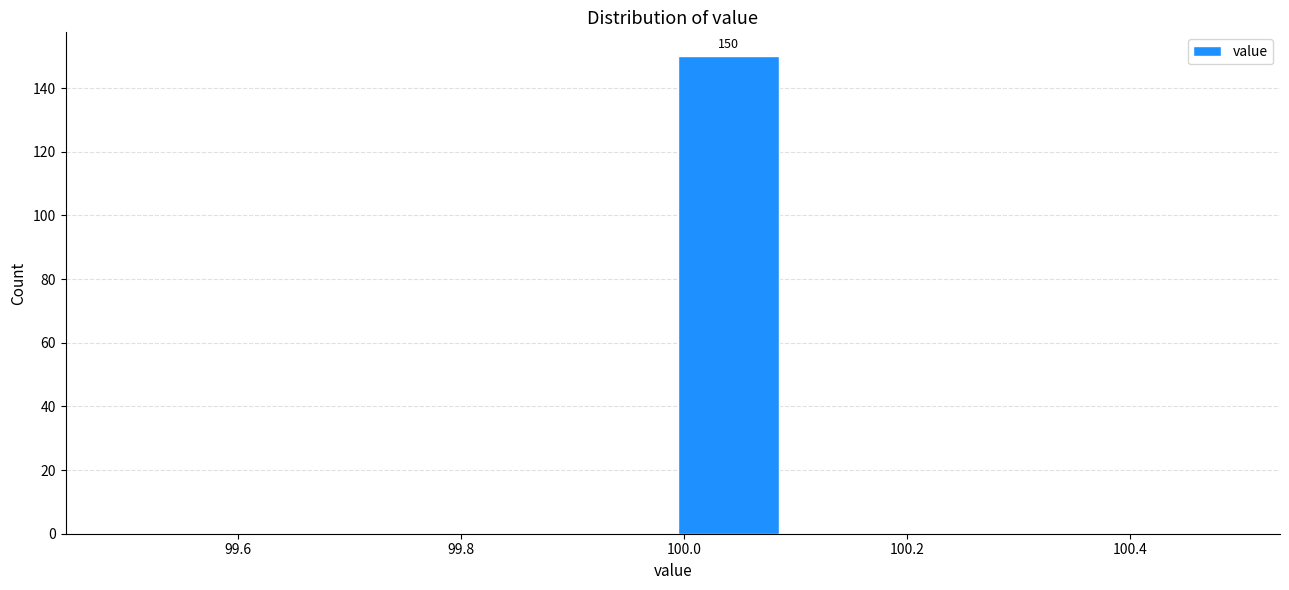

Which range on the x-axis has the tallest bar?

99.99 to 100.09